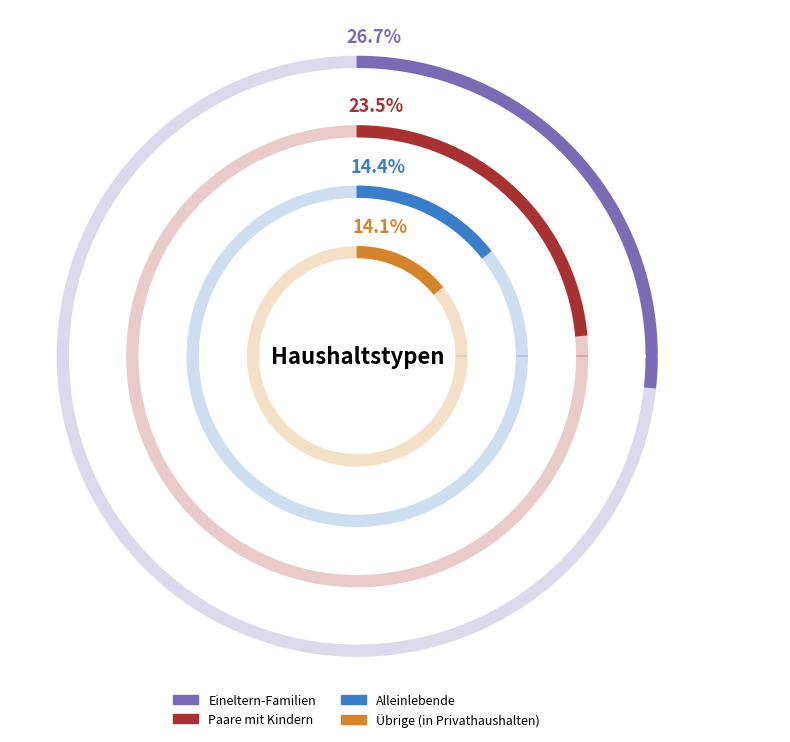

What is the ratio of the value at Eineltern-Familien to the value at Alleinlebende?

1.9